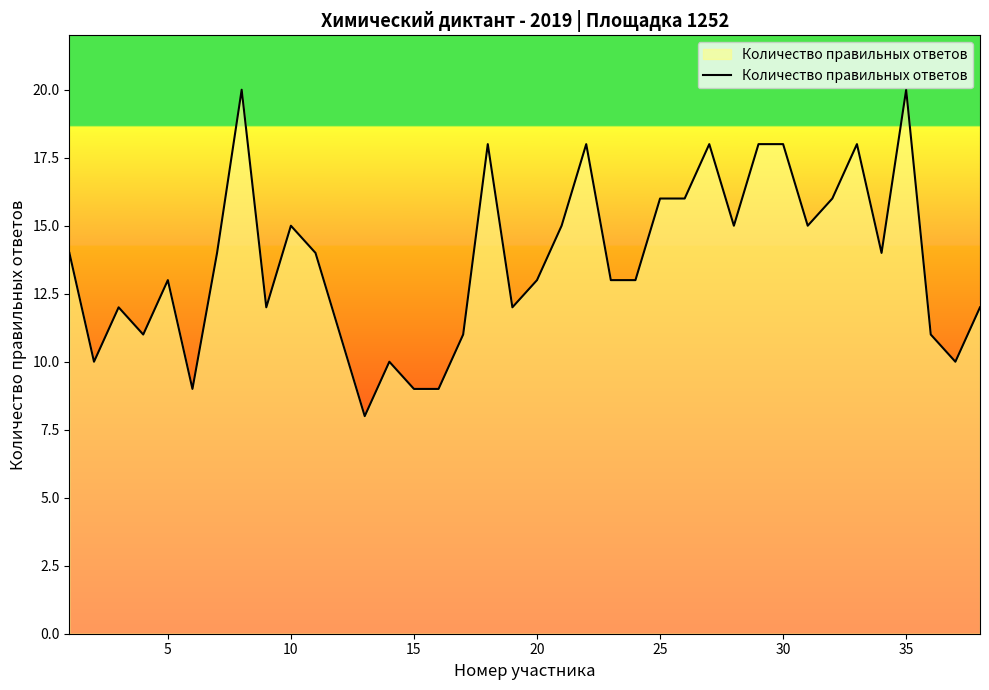

What is the maximum value shown in the chart?

20